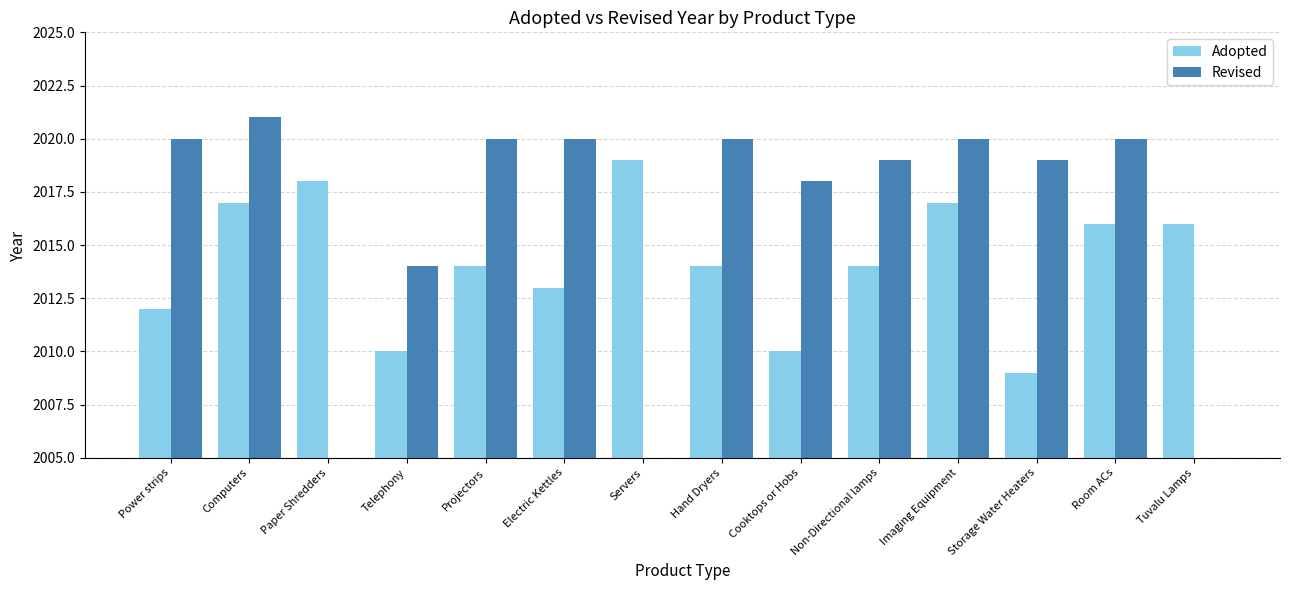

What is the difference between the Revised values at Non-Directional lamps and Cooktops or Hobs?

1